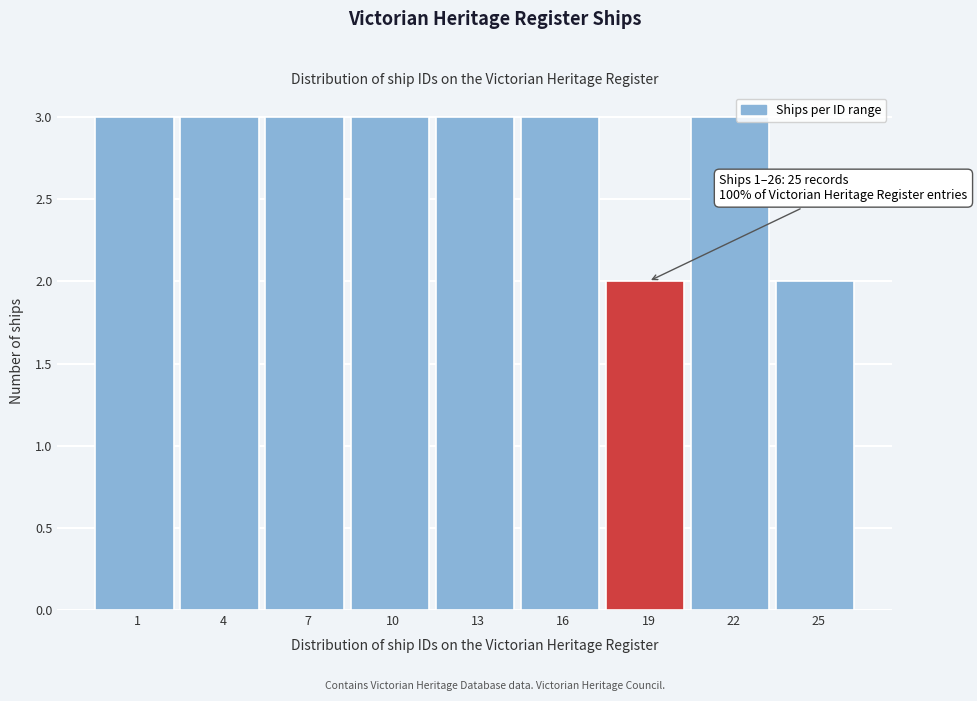

Reading right to left, extract all data points from this chart.

2	3	2	3	3	3	3	3	3